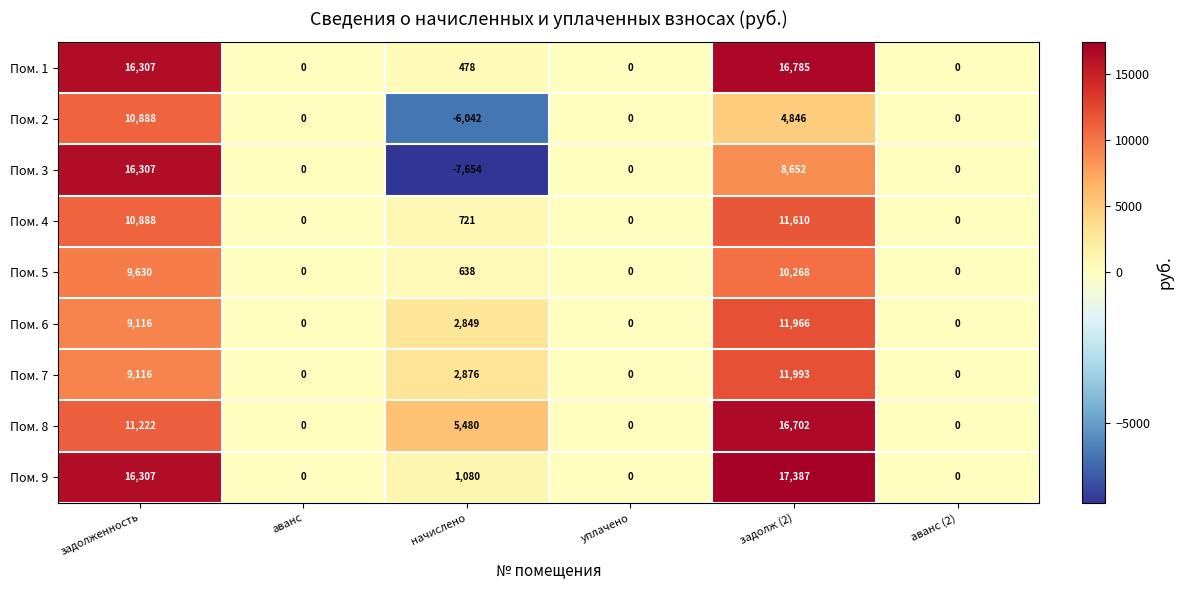

List the series in order of their peak value, highest first.

Пом. 9, Пом. 1, Пом. 8, Пом. 3, Пом. 7, Пом. 6, Пом. 4, Пом. 2, Пом. 5